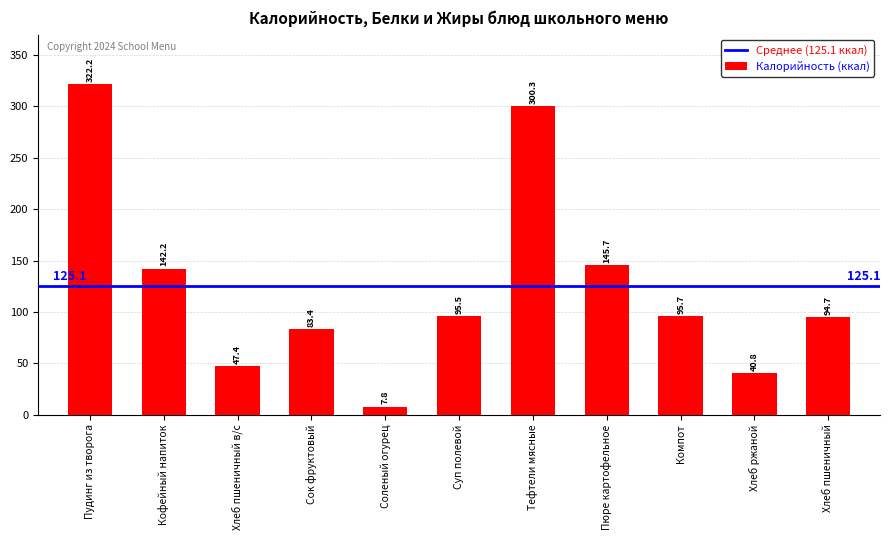

What is the difference between the values at Пюре картофельное and Соленый огурец?

137.9